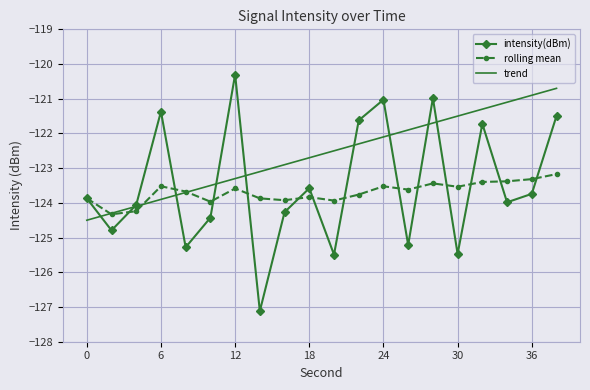

How many interior local valleys does the intensity(dBm) series have?

7